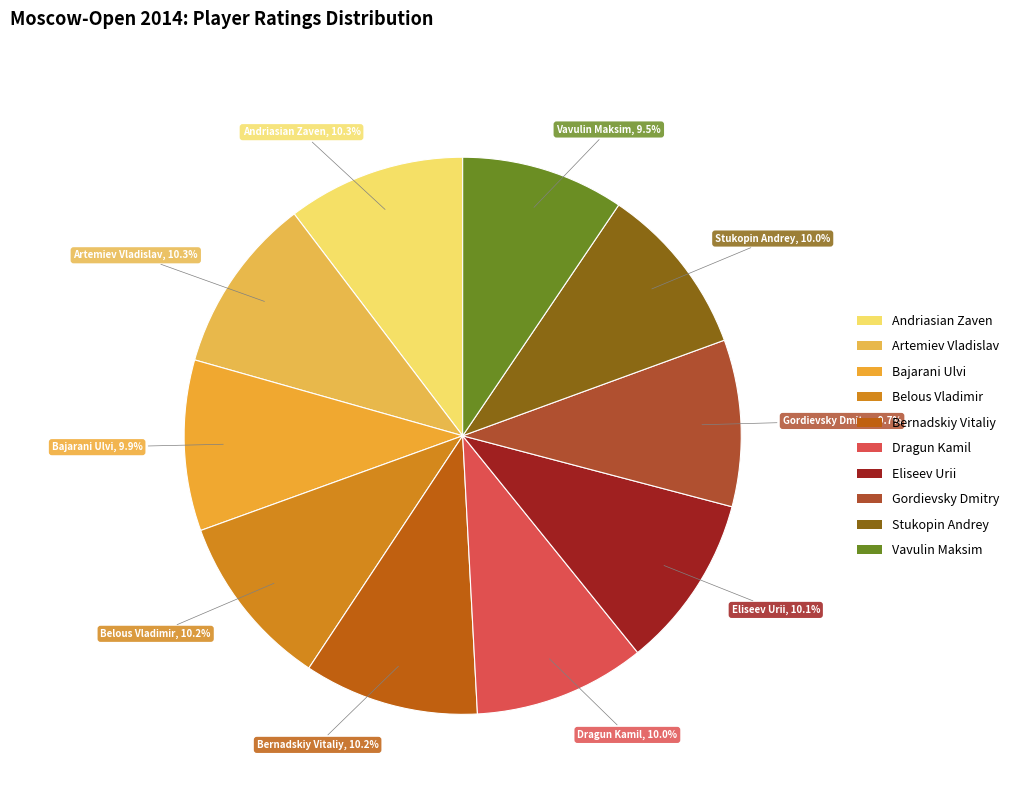

Does Bajarani Ulvi represent more than half of the total?

No